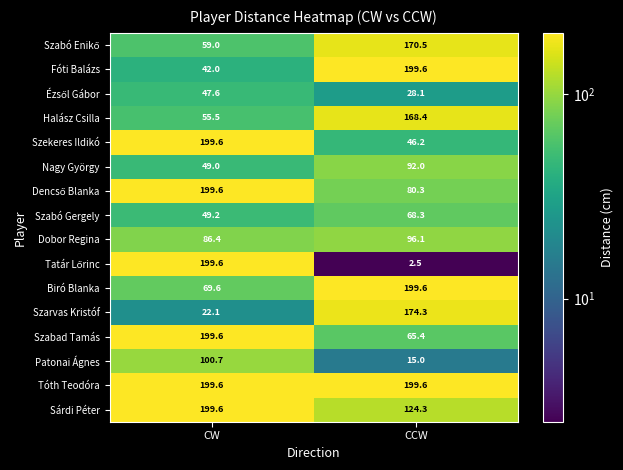

What is the minimum value for Dobor Regina?

86.4